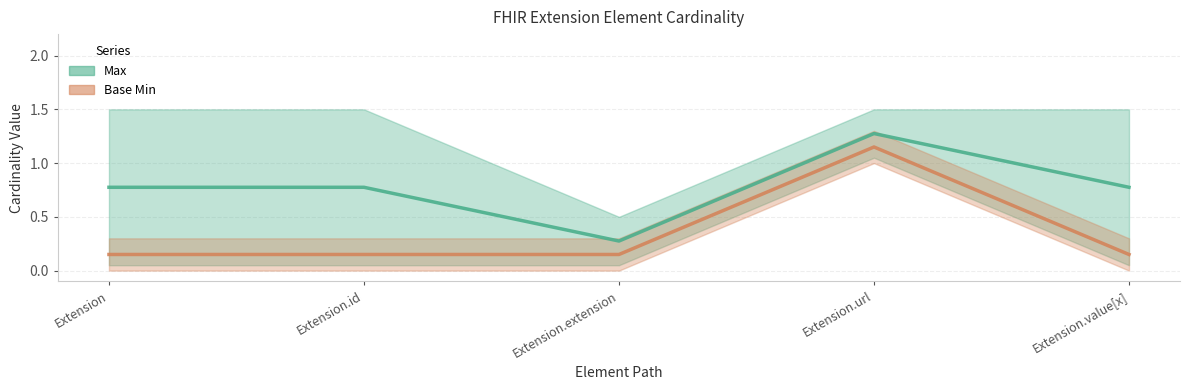

List the labels in order of value, largest first.

Extension.url, Extension, Extension.id, Extension.extension, Extension.value[x]